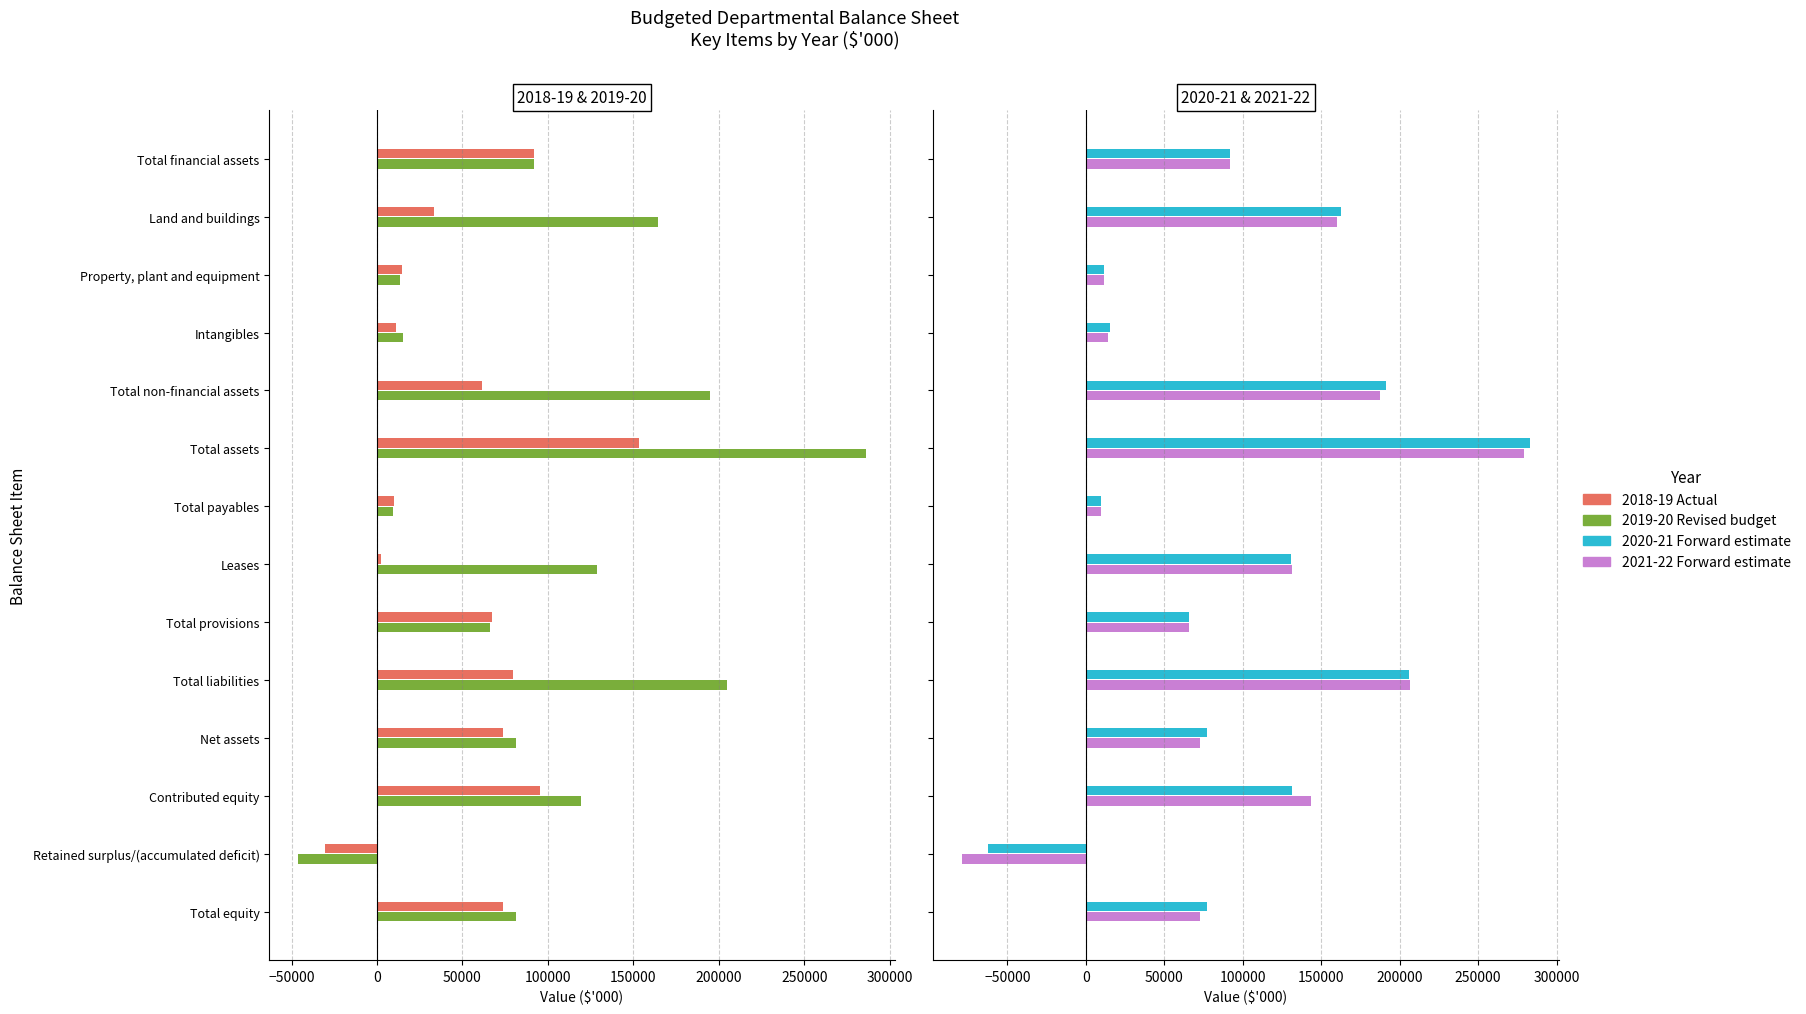

What is the sum of all 2019-20 Revised budget values?

1410687